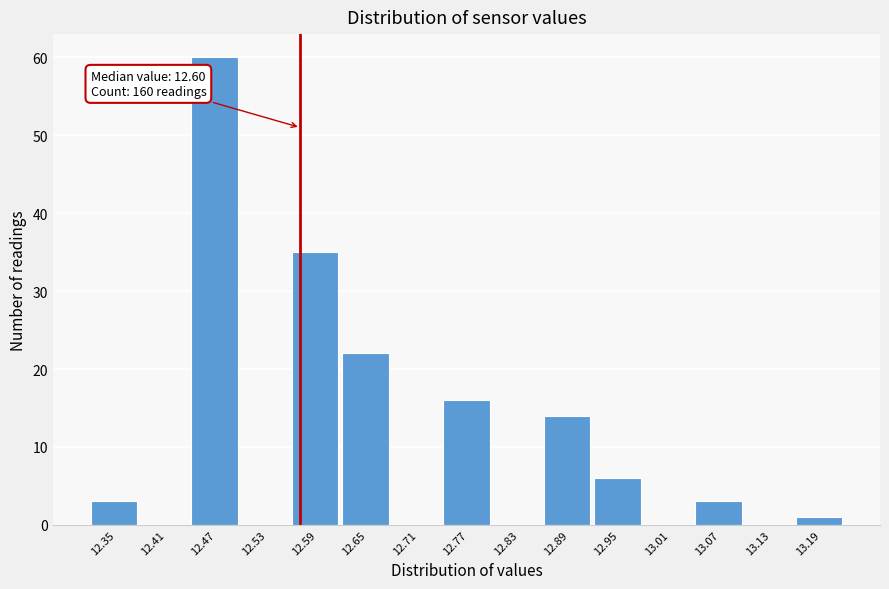

Reading left to right, what are all the values shown in this chart?

12.35=3	12.41=0	12.47=60	12.53=0	12.59=35	12.65=22	12.71=0	12.77=16	12.83=0	12.89=14	12.95=6	13.01=0	13.07=3	13.13=0	13.19=1